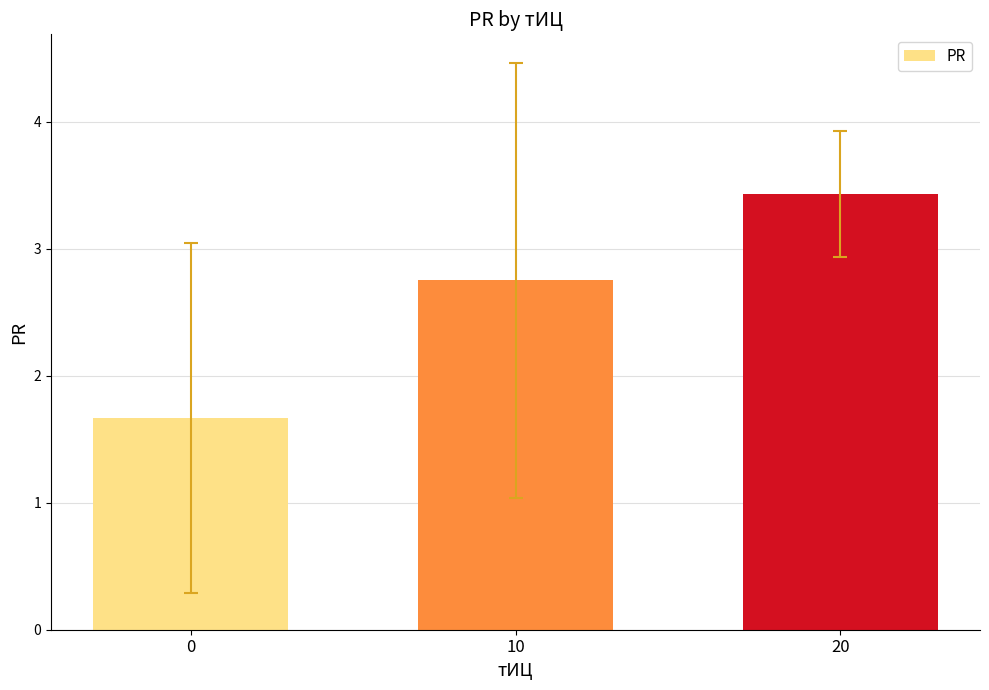

What is the value of the 3rd bar from the left?

3.4